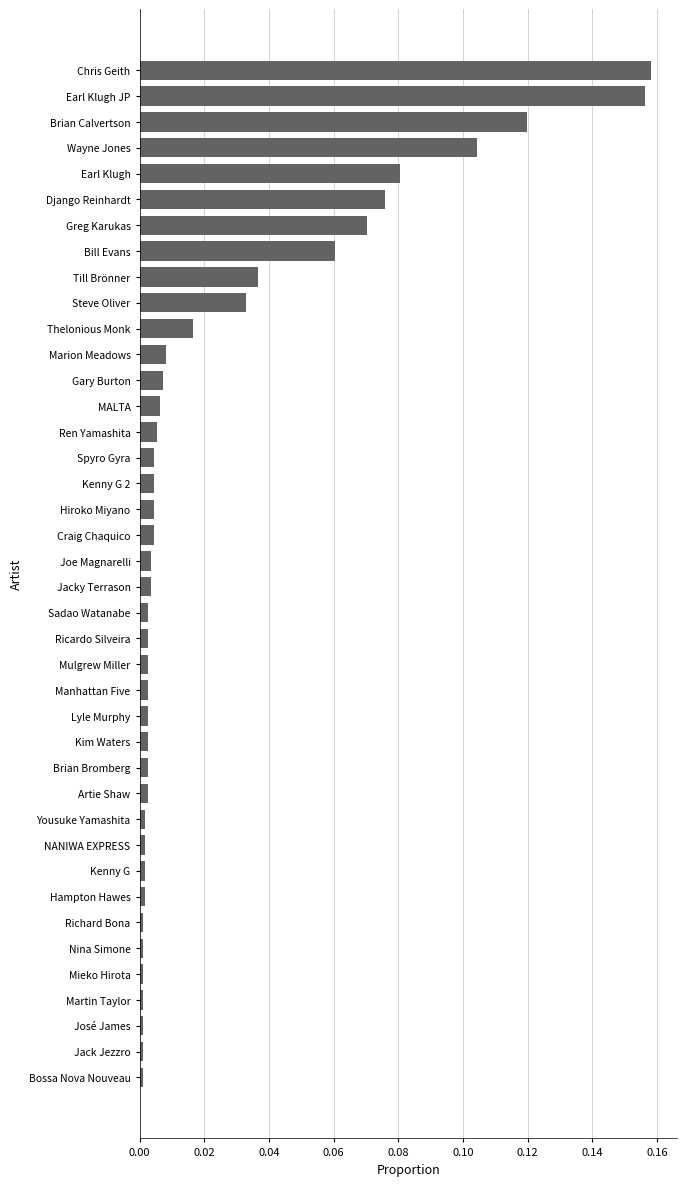

What is the label of the 15th bar from the bottom?

Lyle Murphy